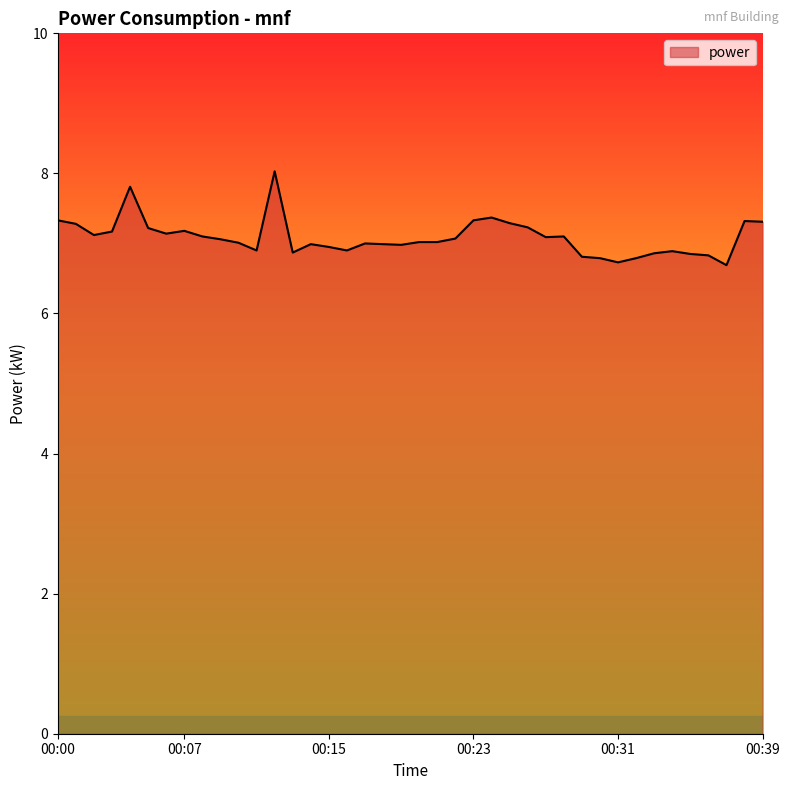

What is the maximum value shown in the chart?

8.0